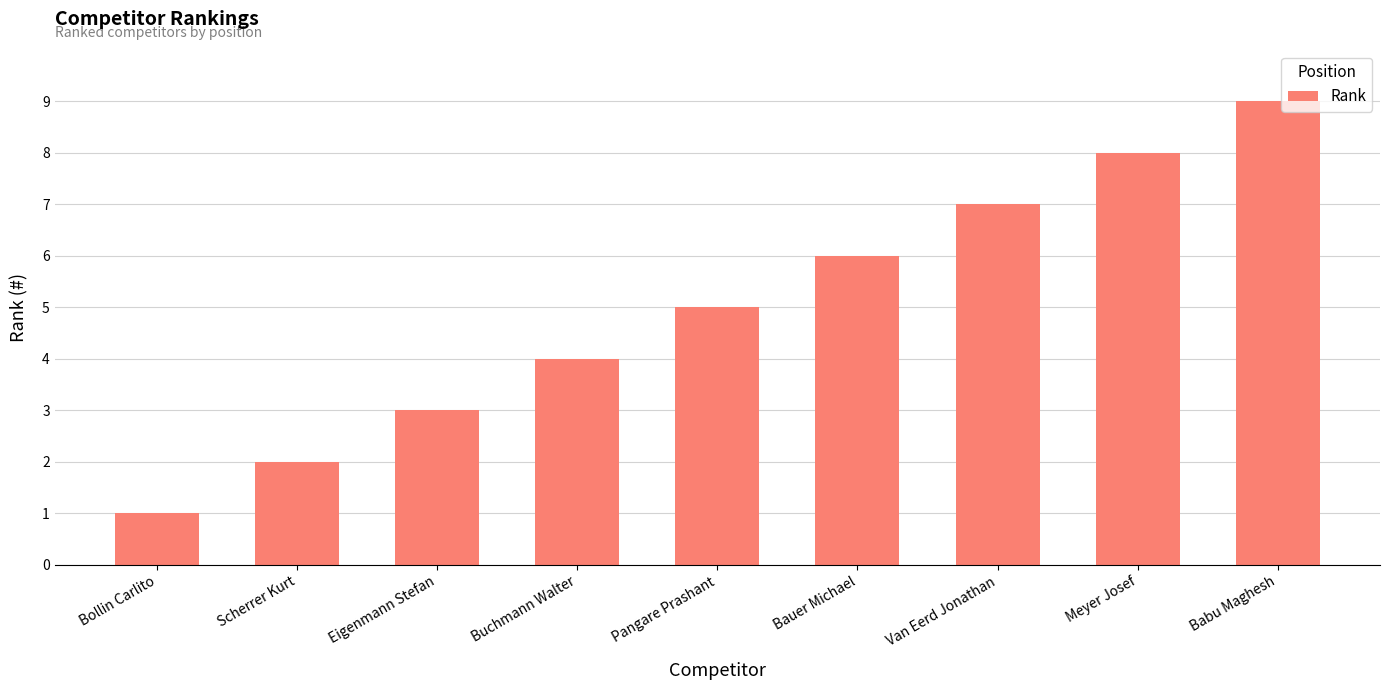

True or false: the data shows 6 at Bauer Michael.

True